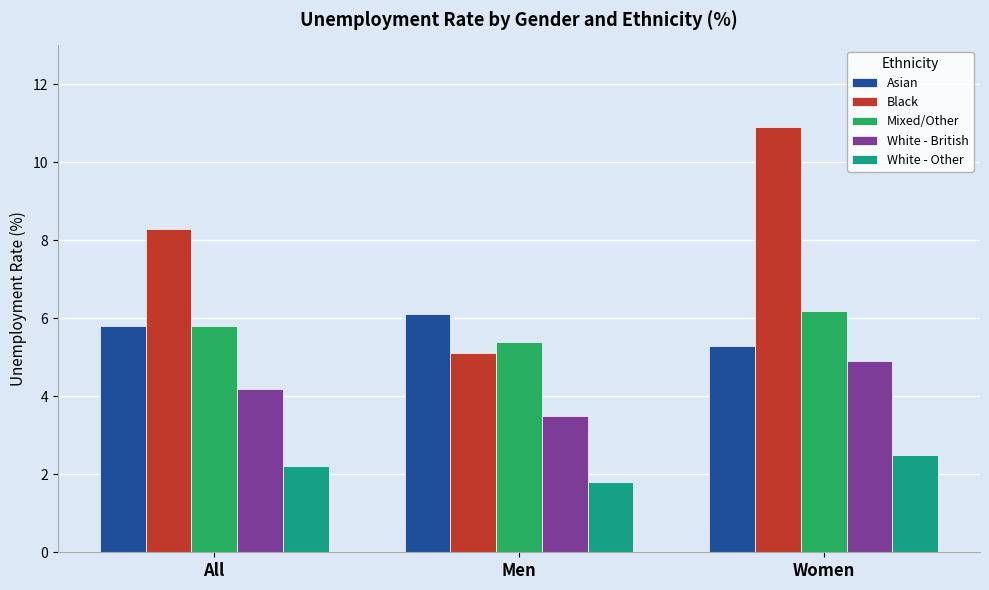

True or false: Asian has a value of 5.8 at All.

True